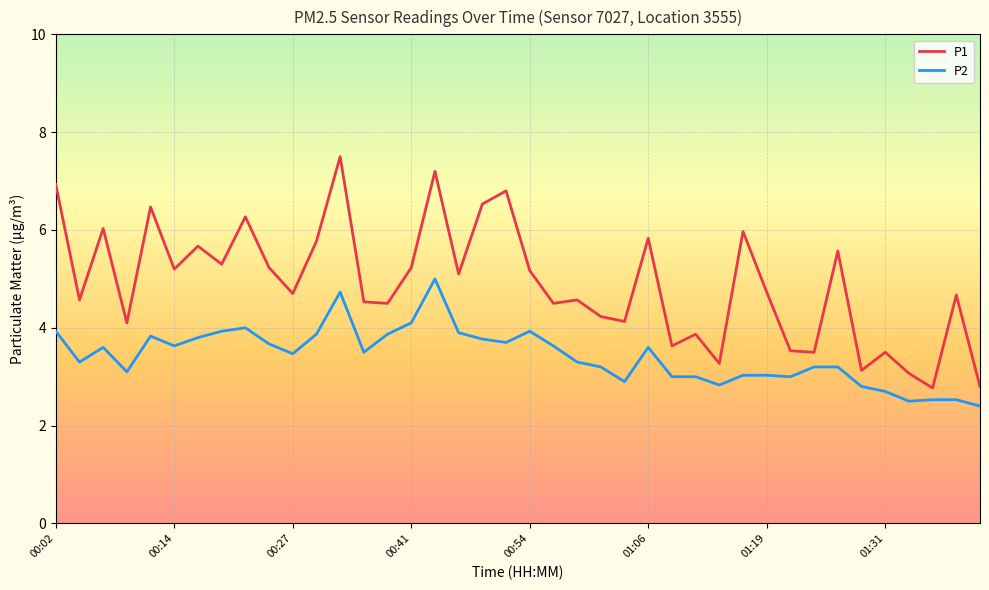

Does the chart have visible grid lines?

Yes